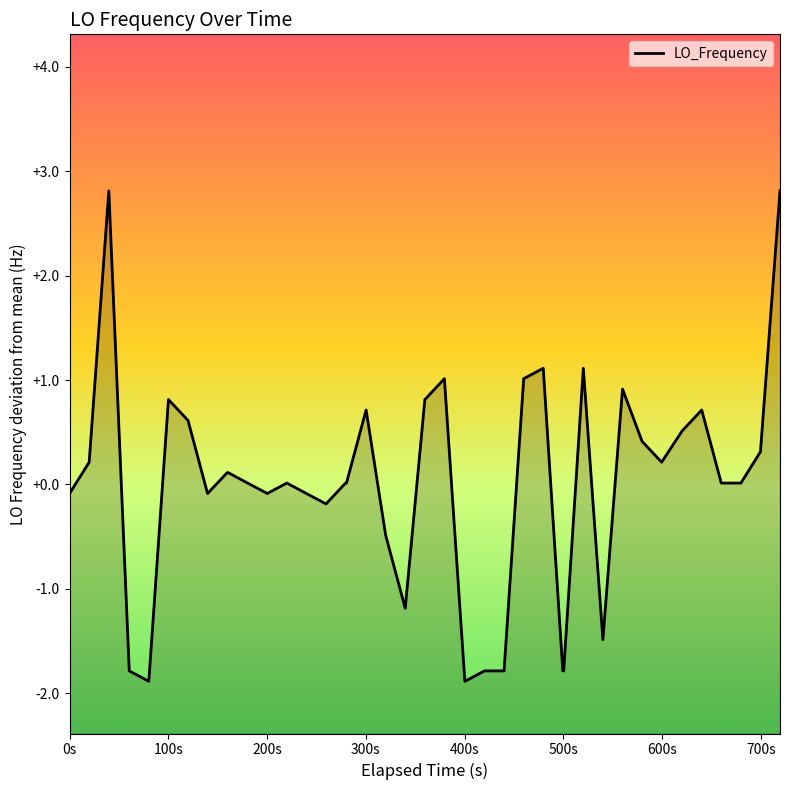

What is the smallest value displayed?

-1.9